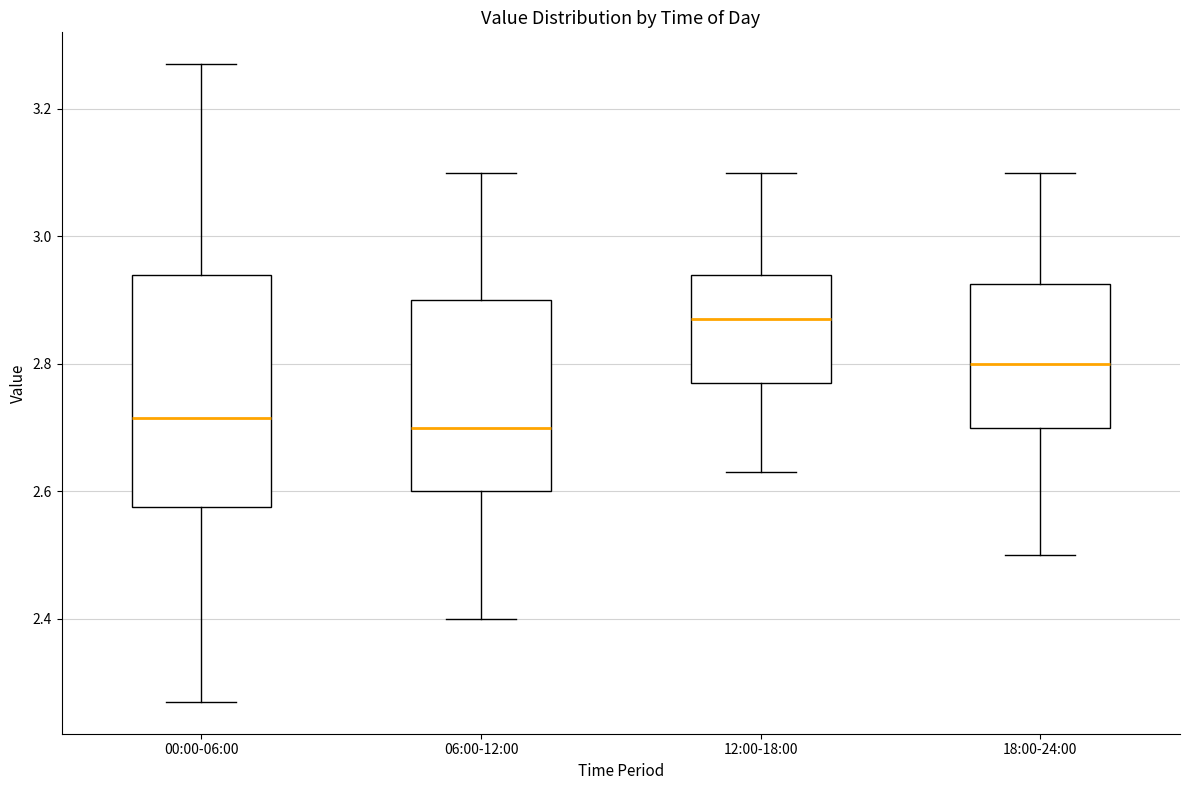

Reading left to right, transcribe this box plot: for each box, give where its median line is, the range the box spans, and where its two whiskers end, as read against the y-axis. The values are not printed on the chart, so give them approximately, as read against the axis.

00:00-06:00: median 2.72, box 2.58 to 2.94, whiskers 2.28 to 3.28
06:00-12:00: median 2.70, box 2.60 to 2.90, whiskers 2.40 to 3.10
12:00-18:00: median 2.88, box 2.78 to 2.94, whiskers 2.64 to 3.10
18:00-24:00: median 2.80, box 2.70 to 2.92, whiskers 2.50 to 3.10